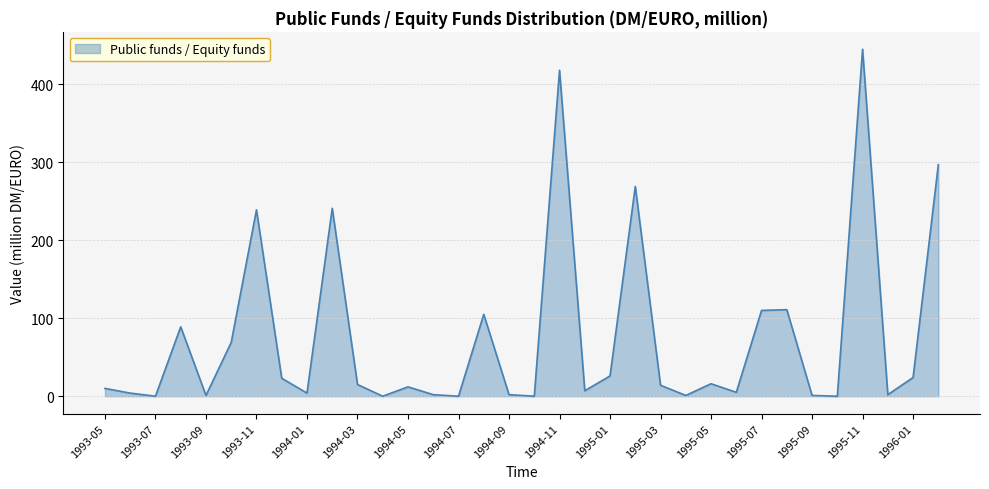

What is the greatest value displayed?

445